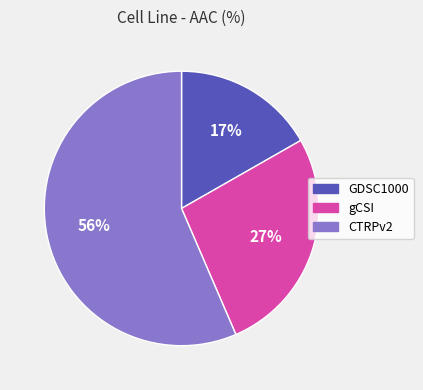

To the nearest percent, what is the combined percentage of CTRPv2 and GDSC1000?

73%